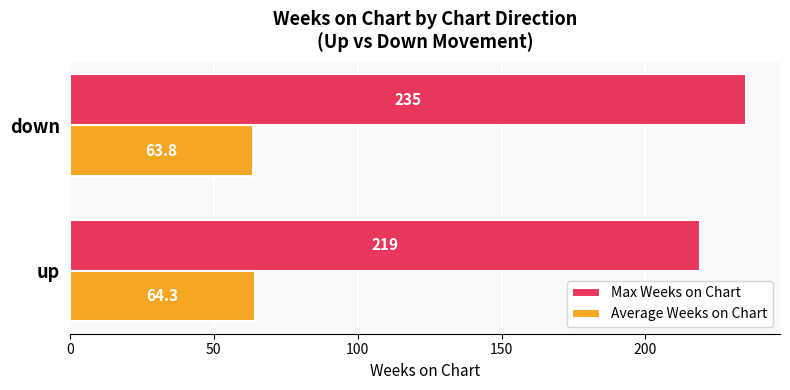

What is the difference between the Max Weeks on Chart values at down and up?

16.0